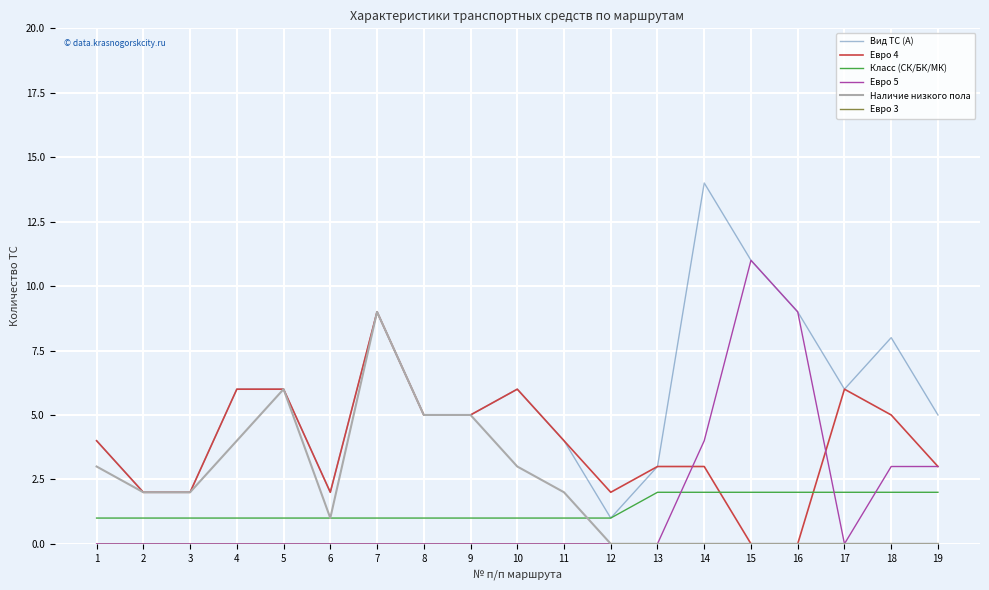

Is it true that Вид ТС (А) equals 3 at 16?

False